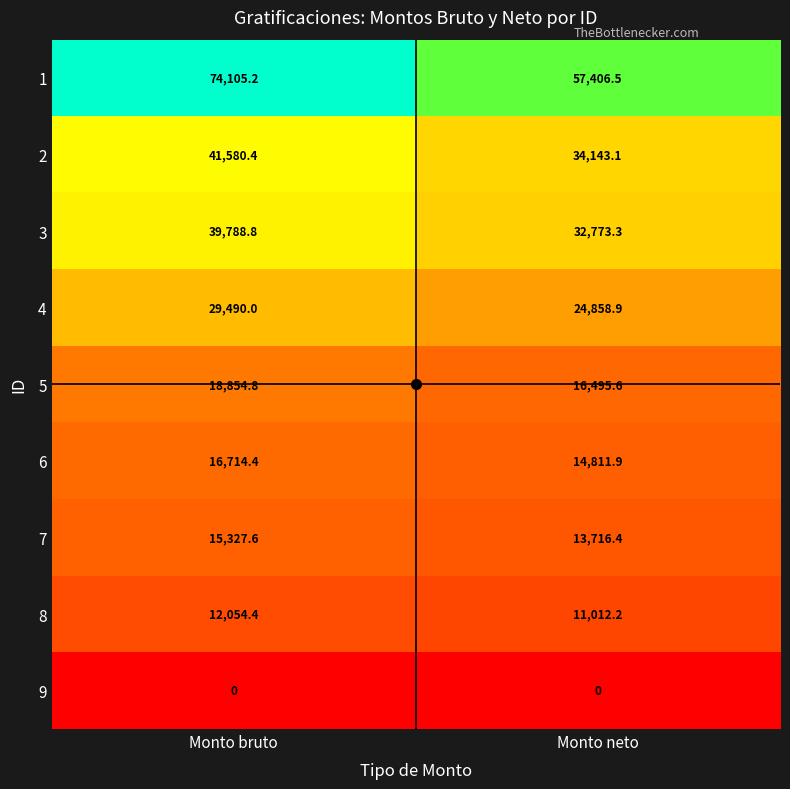

What is the spread (max minus min) of values at Monto neto?

57406.5